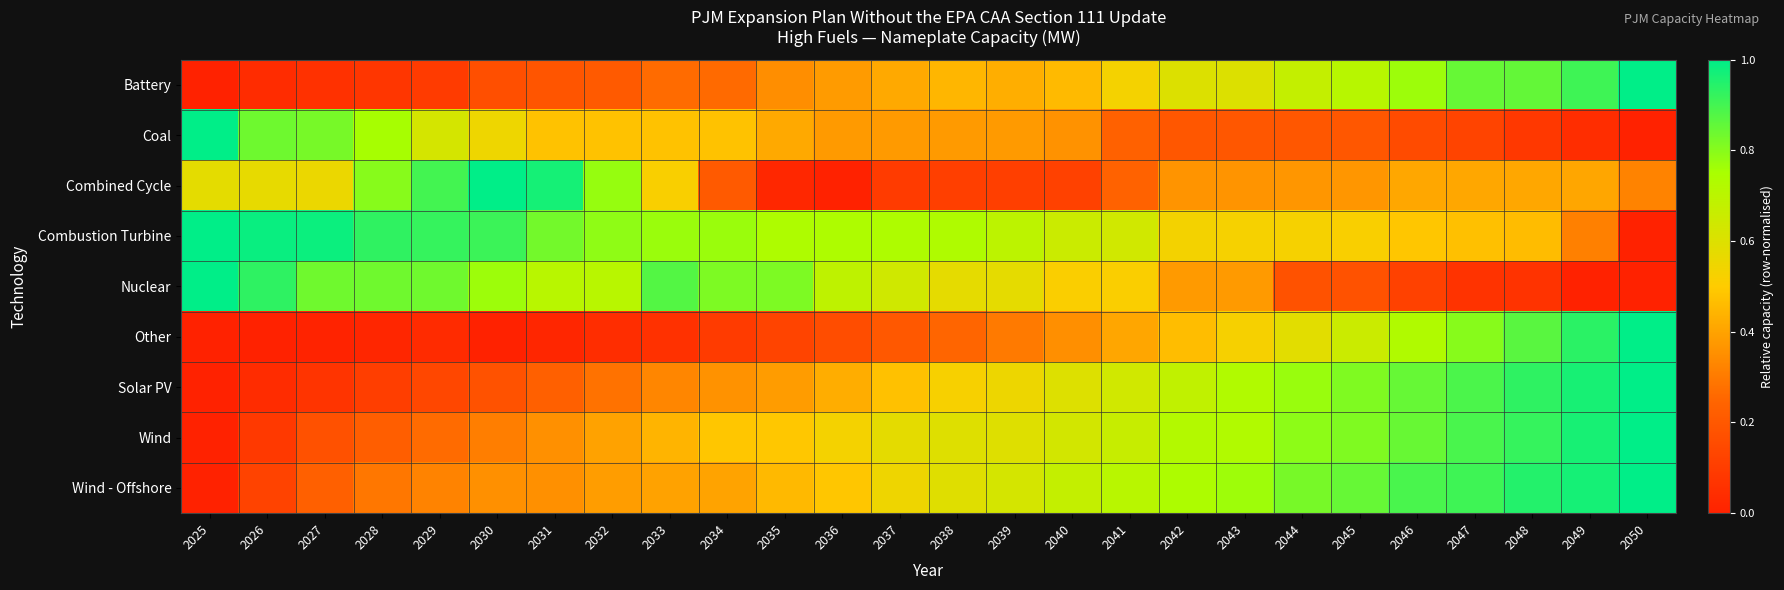

Count the number of categories in the chart.

26